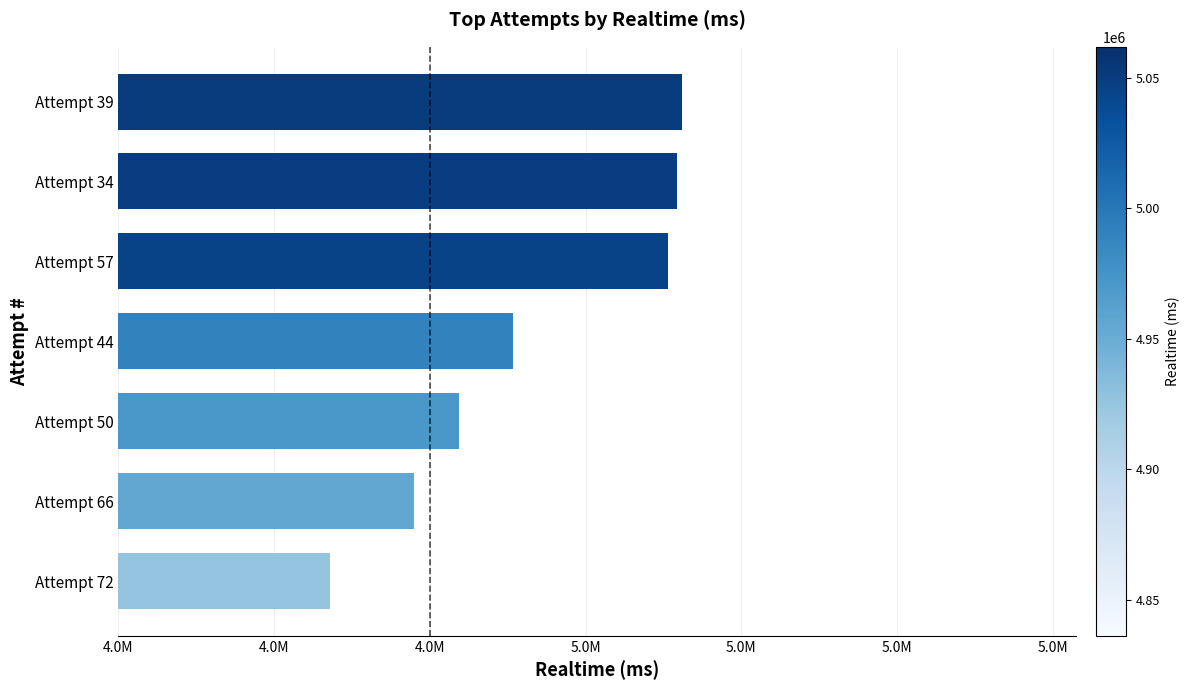

Are the bars horizontal?

Yes